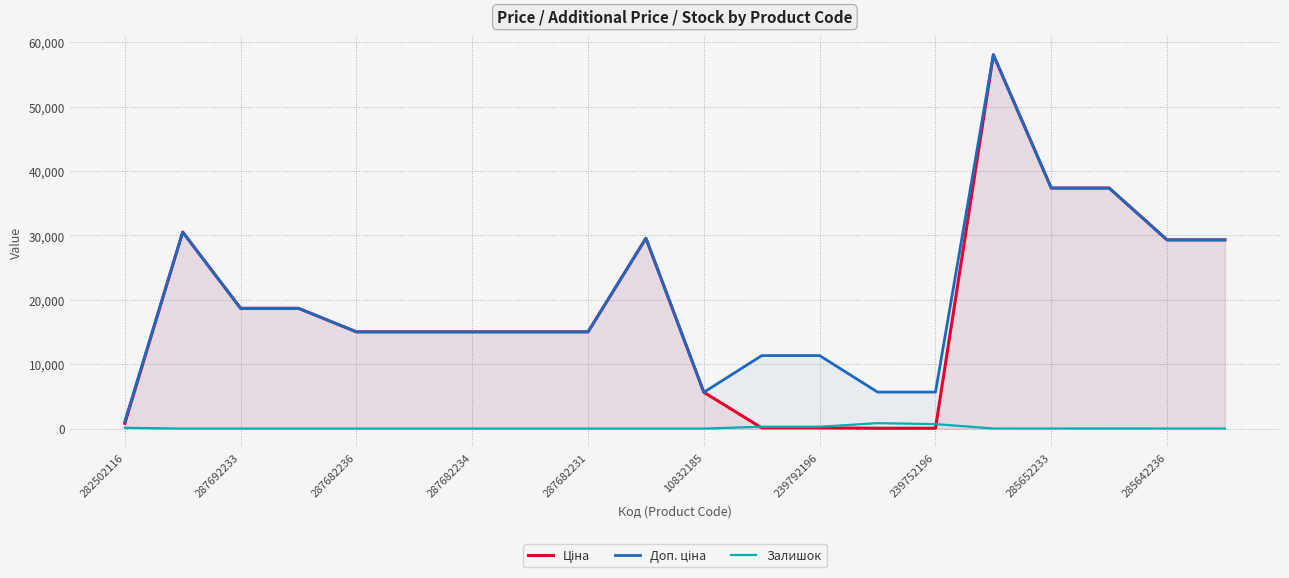

How many lines are shown in the chart?

3